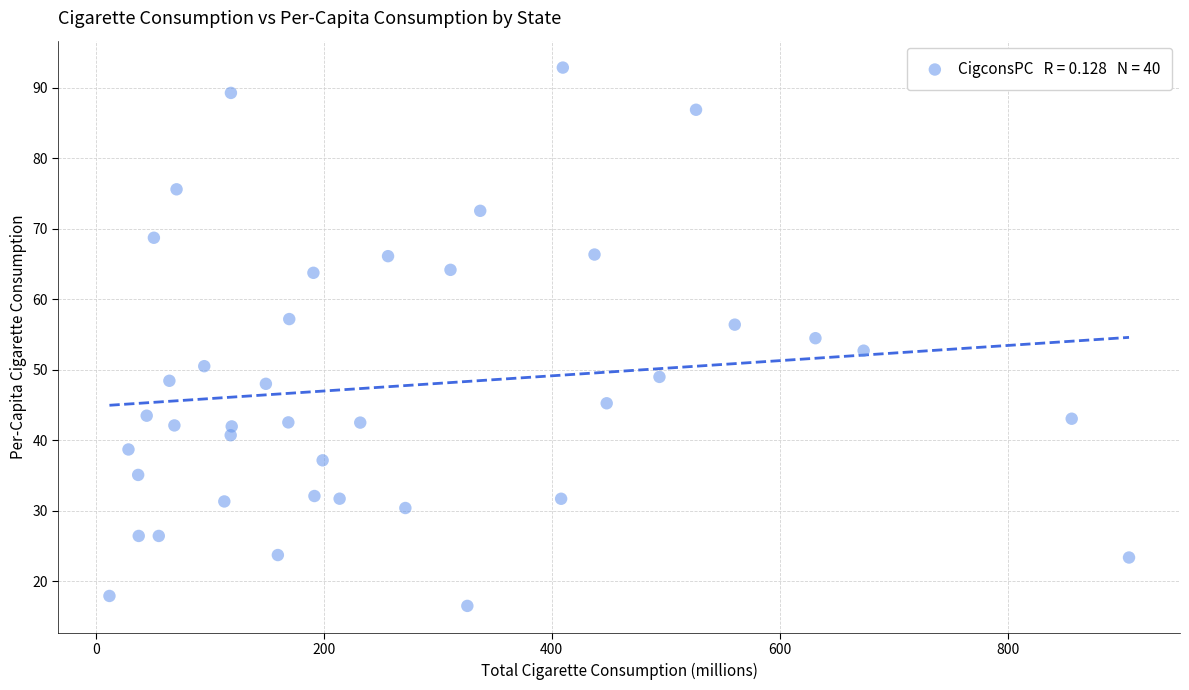

What is the range of Y values (max minus min)?

76.3